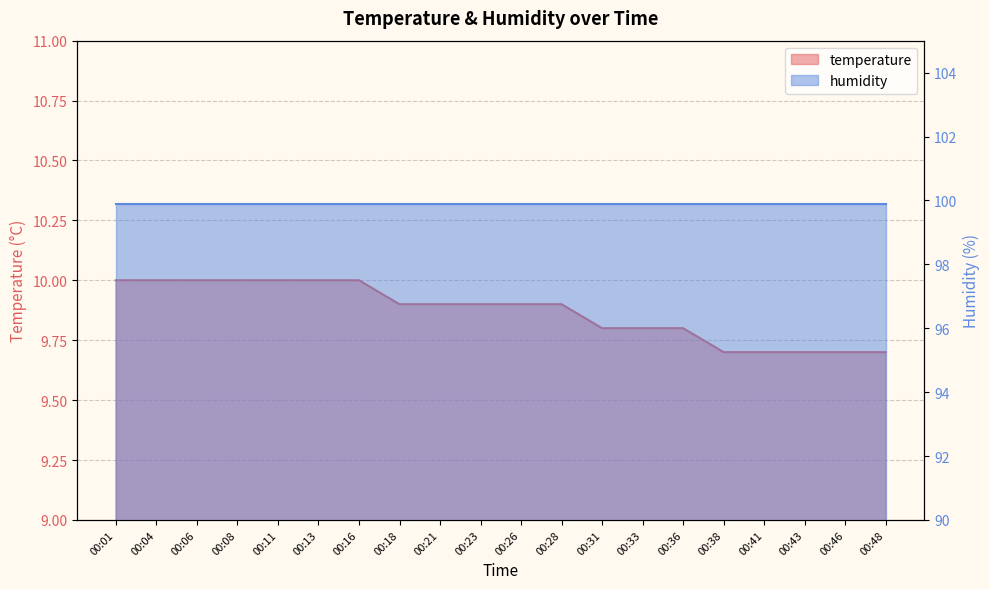

The chart shows a value of 14.5 at 00:36. True or false?

False